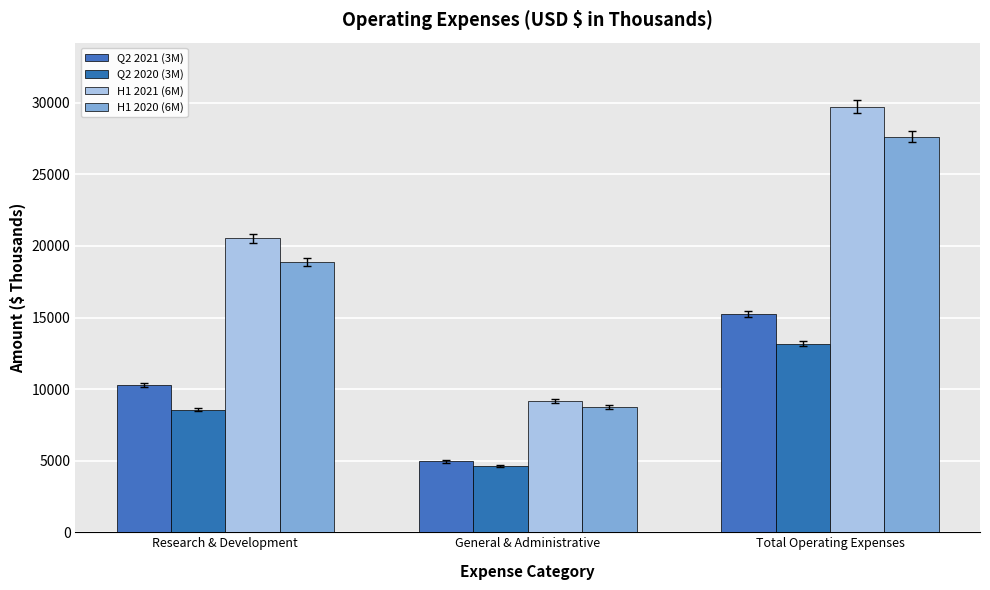

Rank the series at Research & Development from lowest to highest value.

Q2 2020 (3M), Q2 2021 (3M), H1 2020 (6M), H1 2021 (6M)